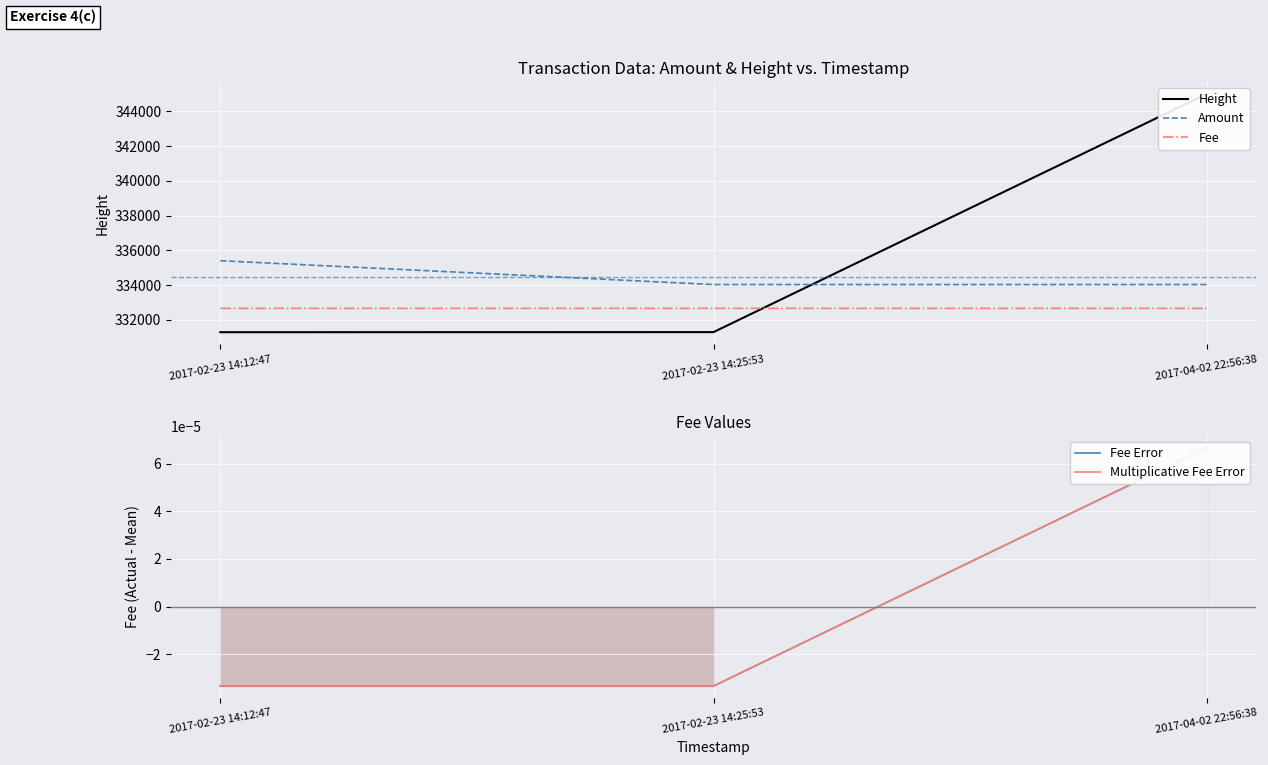

The Fee series shows 332660.4 at 2017-04-02 22:56:38. True or false?

True